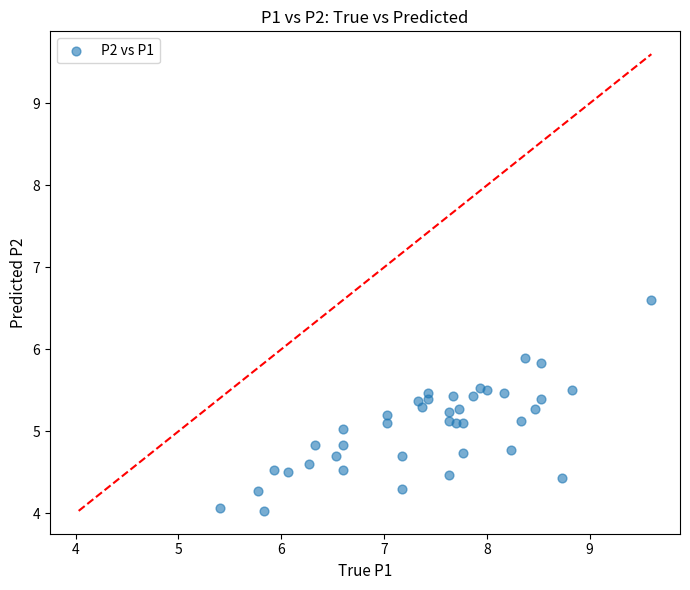

What is the range of X values (max minus min)?

4.2